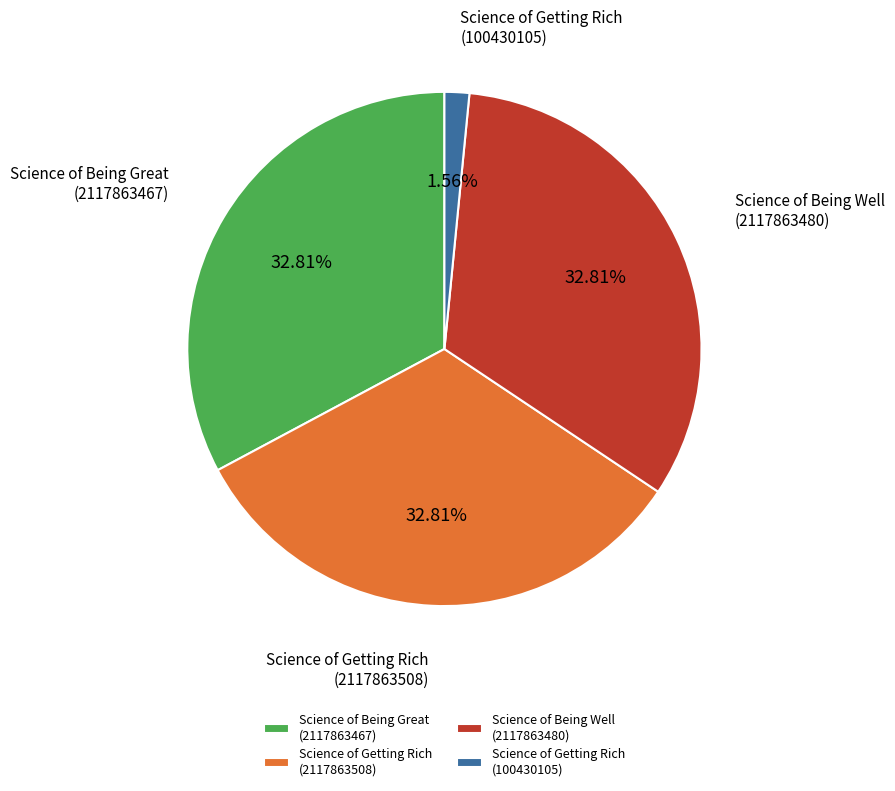

Is the sum of Science of Getting Rich (2117863508) and Science of Getting Rich (100430105) greater than half?

No